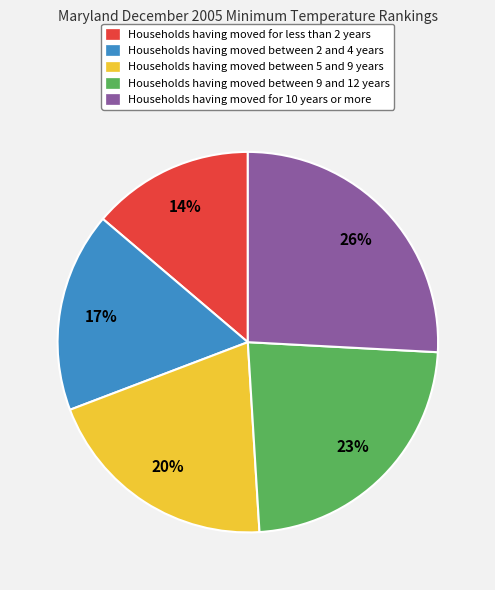

How many segments does this pie chart have?

5